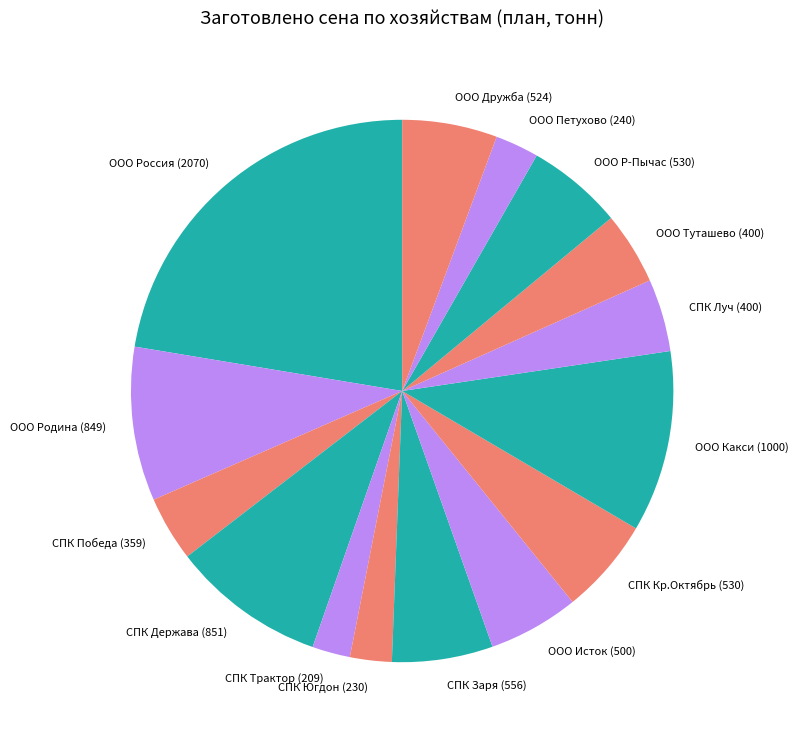

Which has a higher value, СПК Луч or ООО Исток?

ООО Исток